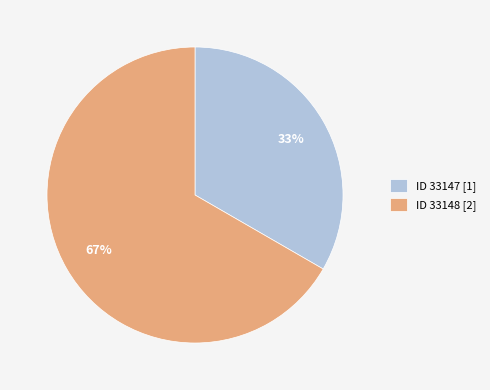

What is the majority slice?

ID 33148 [2]